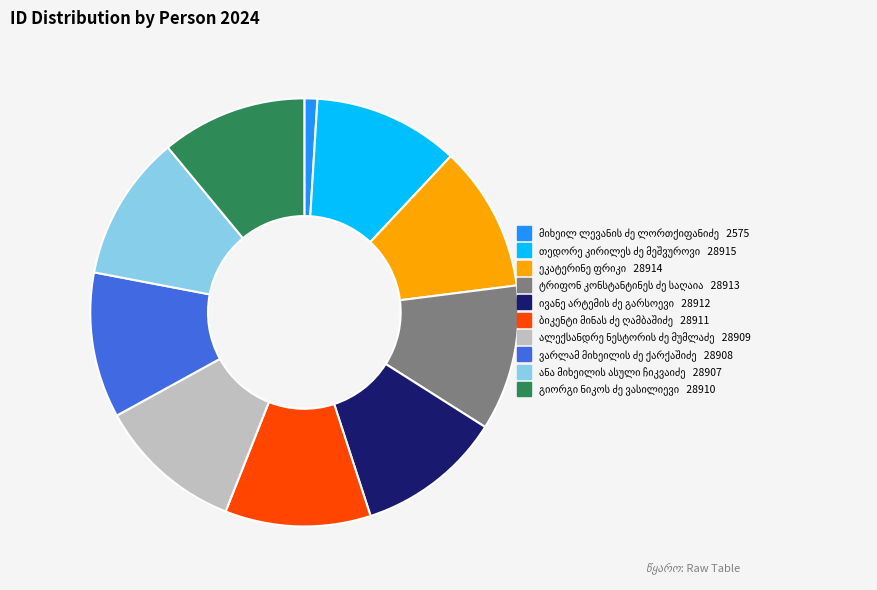

Is there any slice that represents more than half of the pie?

No